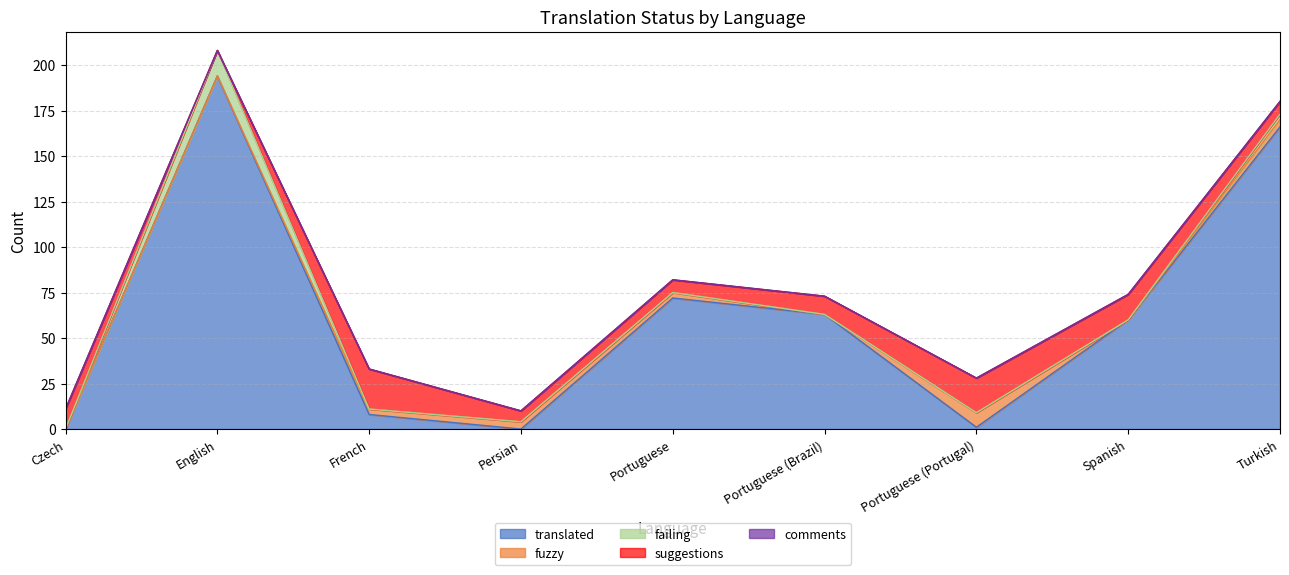

The failing series shows -8 at French. True or false?

False